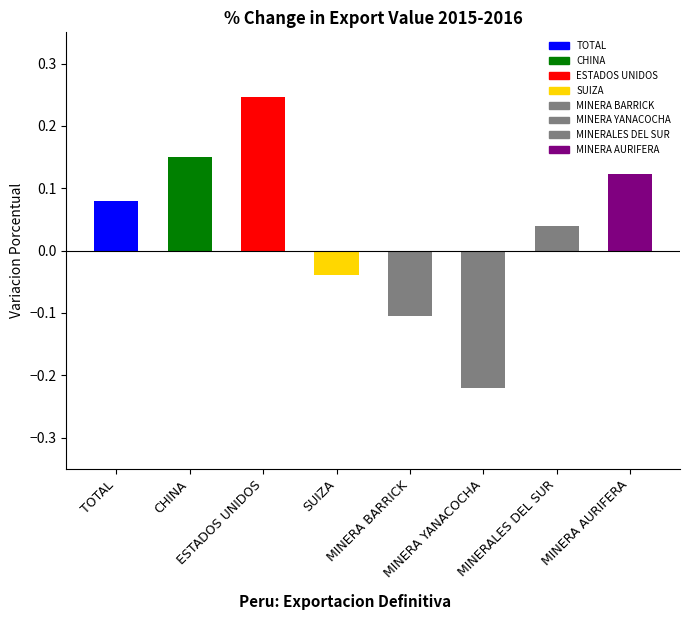

What is the minimum value shown in the chart?

-0.2